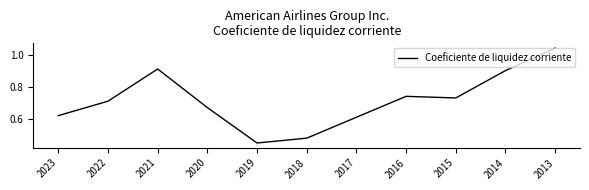

The value at 2014 is 0.9. True or false?

True